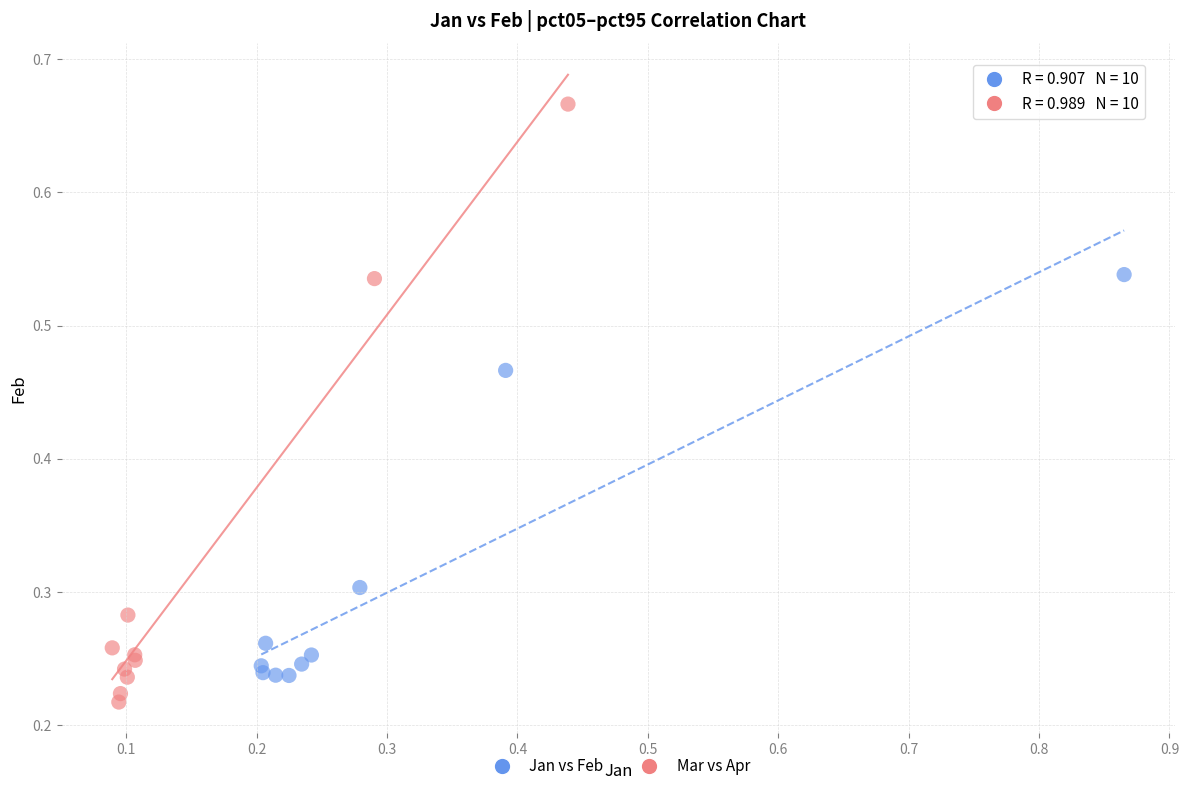

Which series reaches the maximum Y coordinate?

Mar vs Apr